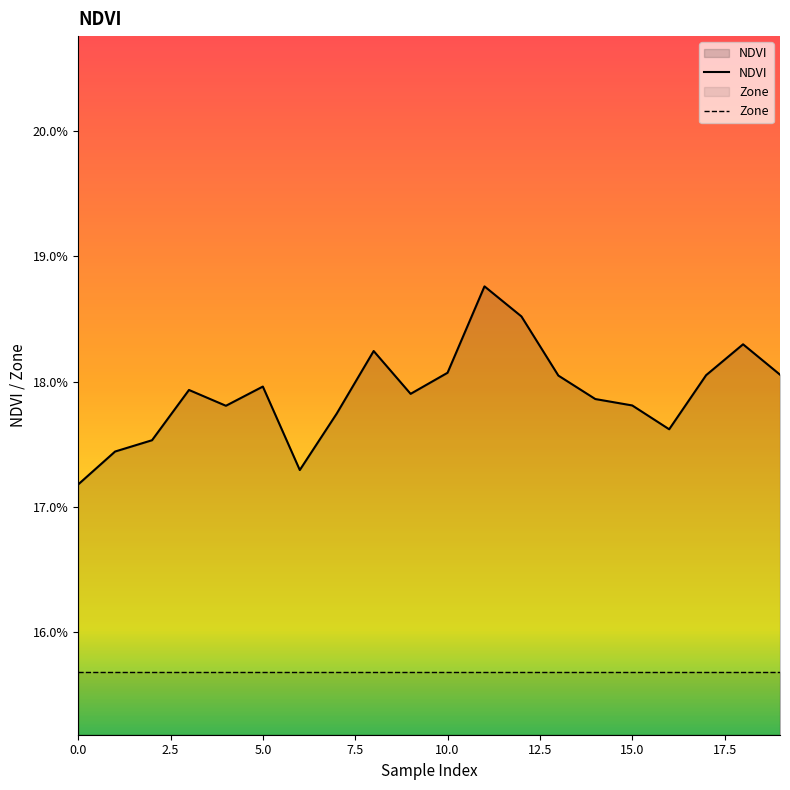

Reading left to right, extract all data points from this chart.

0=0.2	1=0.2	2=0.2	3=0.2	4=0.2	5=0.2	6=0.2	7=0.2	8=0.2	9=0.2	10=0.2	11=0.2	12=0.2	13=0.2	14=0.2	15=0.2	16=0.2	17=0.2	18=0.2	19=0.2